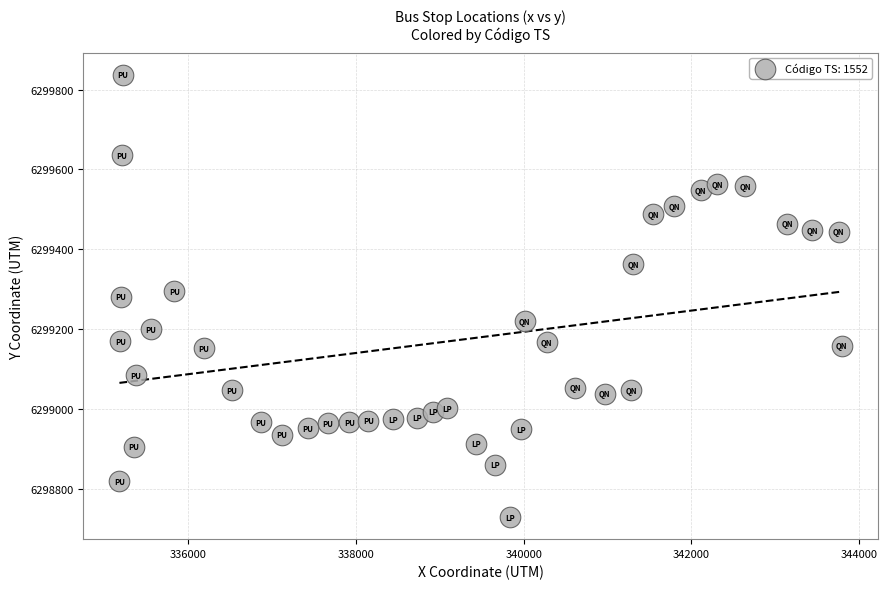

What is the range of X values (max minus min)?

8606.7